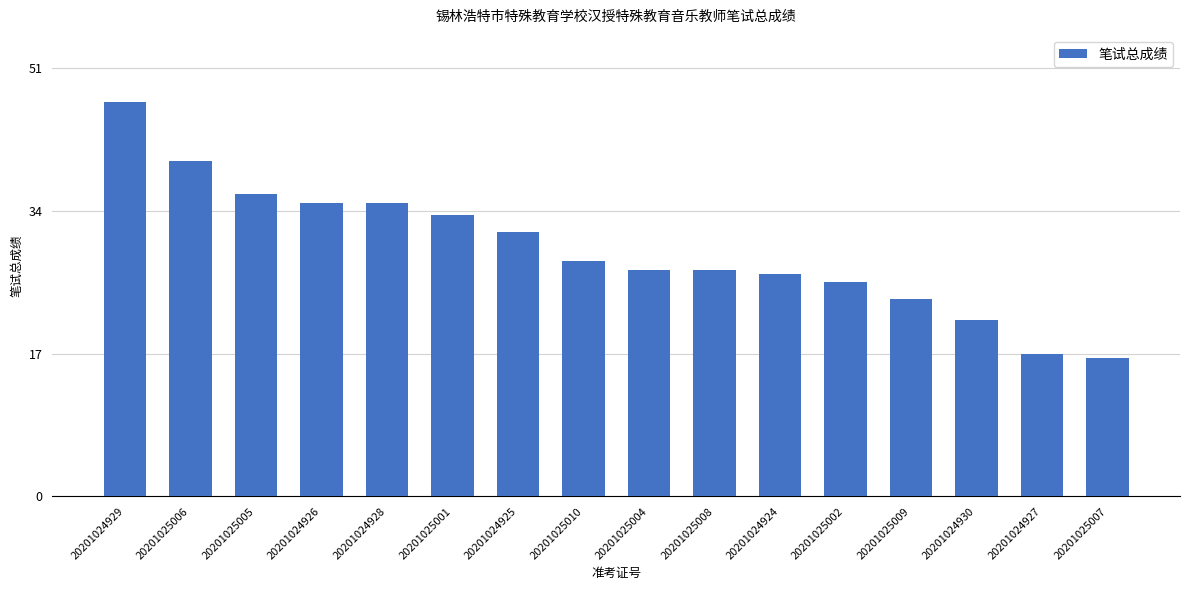

What is the average value?

29.4